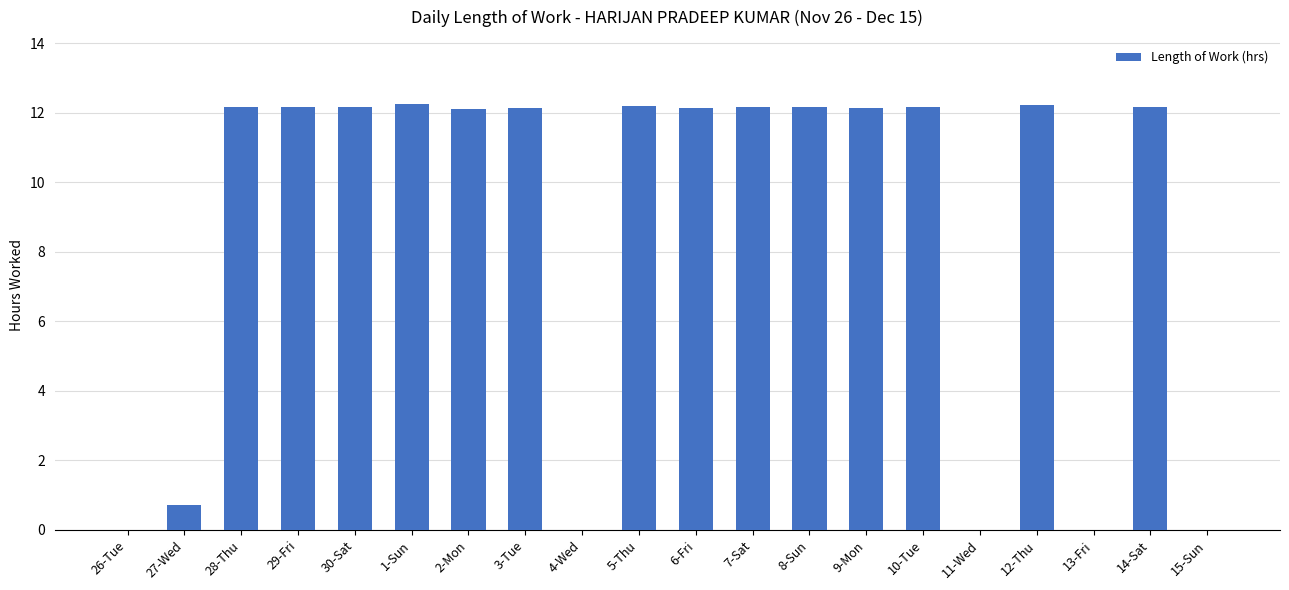

What is the maximum value shown in the chart?

12.3